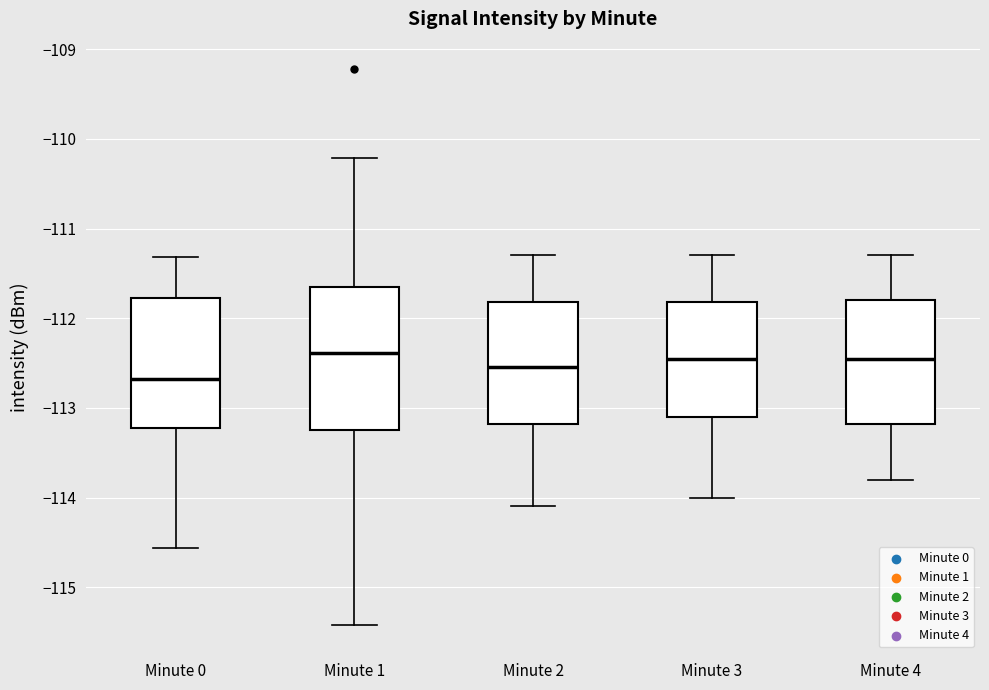

Where does the lower whisker of the box for Minute 3 end on the y-axis? The values are not printed on the chart, so give them approximately, as read against the axis.

-114.0